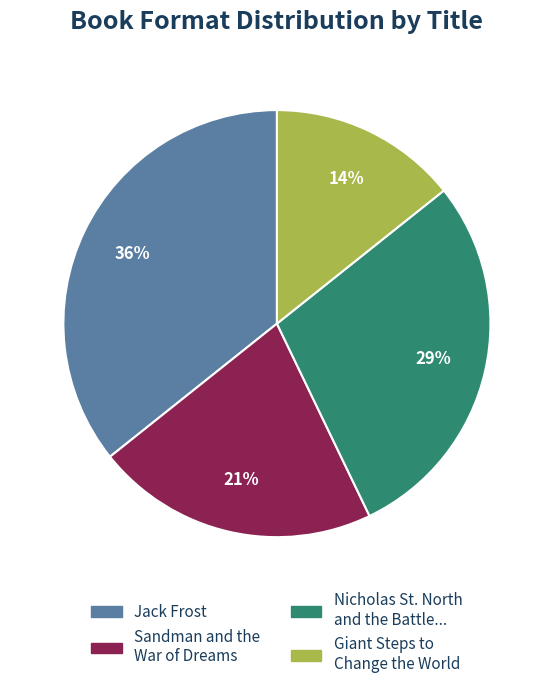

Does any single category account for the majority?

No